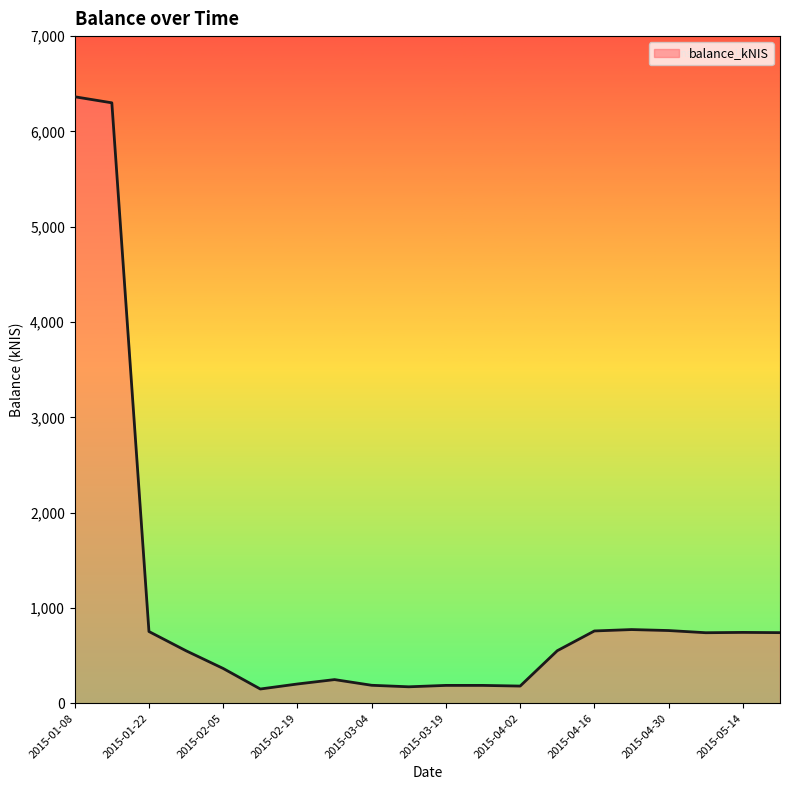

What is the minimum value shown in the chart?

149.6